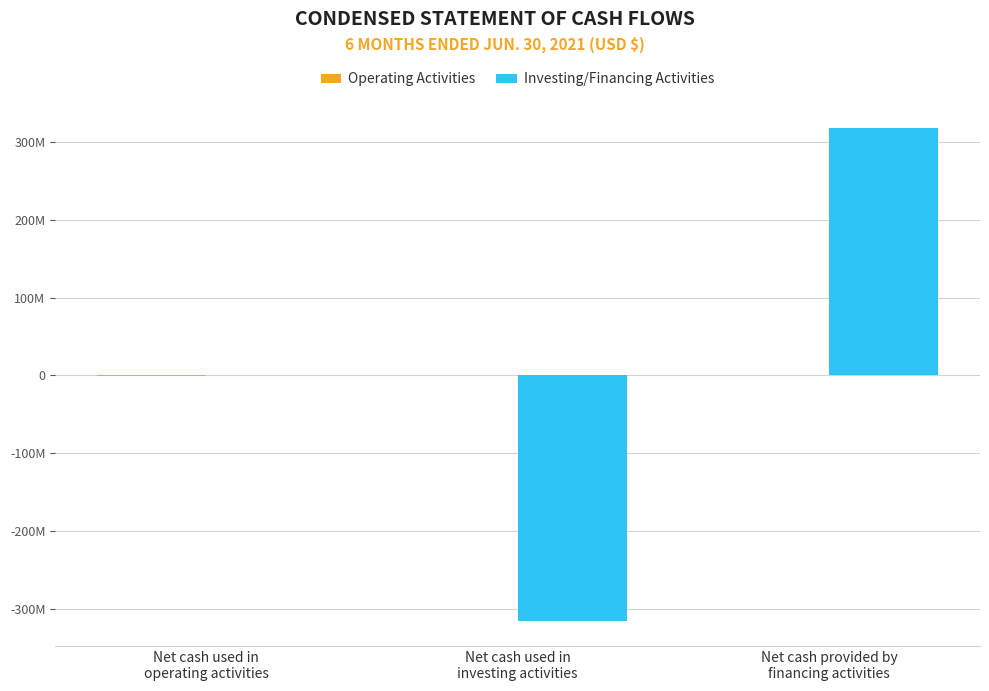

Where is Investing/Financing Activities nearest to the value 1093310?

Net cash used in
operating activities